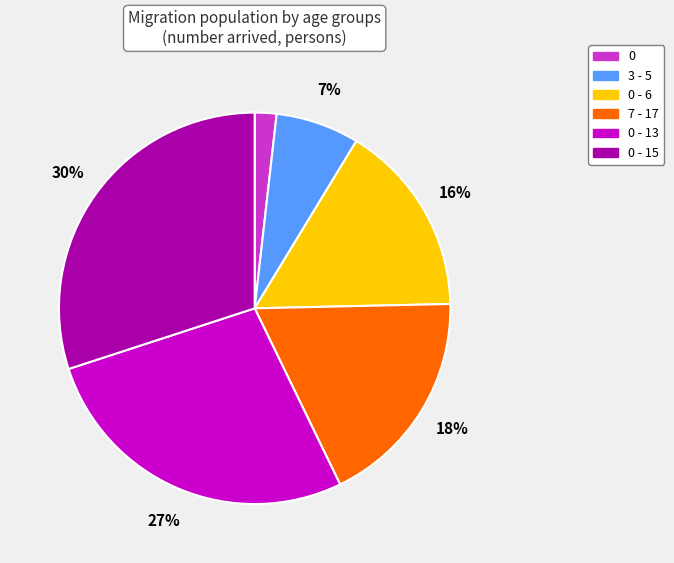

Does any single category account for the majority?

No